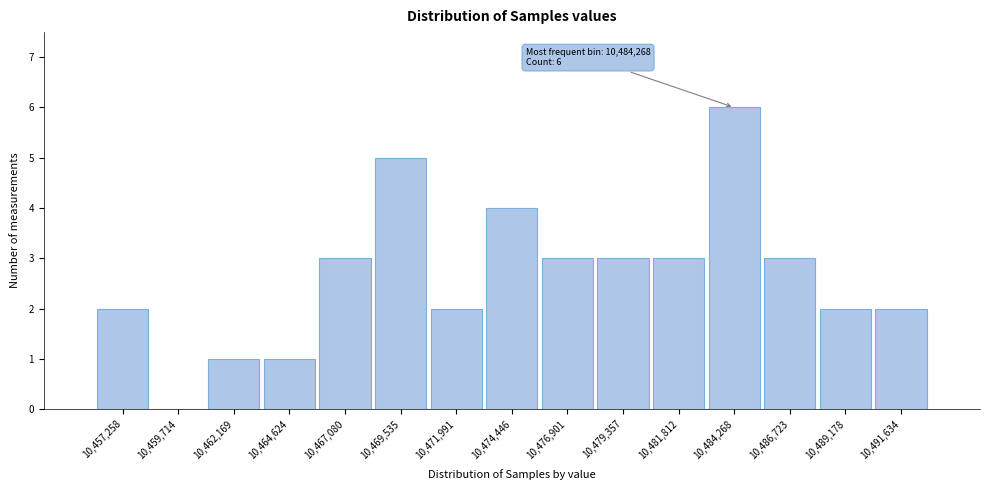

Over which range of the x-axis is the bar tallest?

10483000 to 10485500